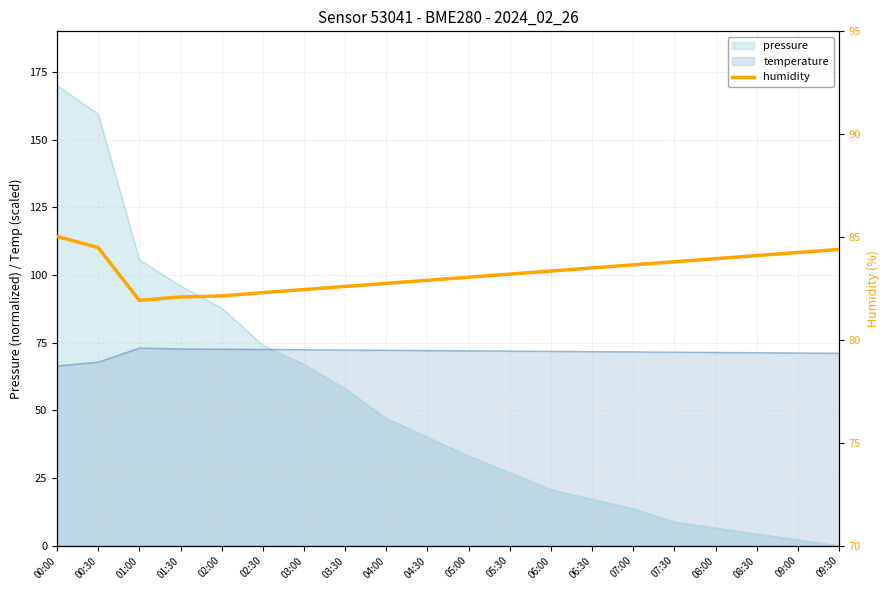

What is the label of the 10th point from the right?

05:00